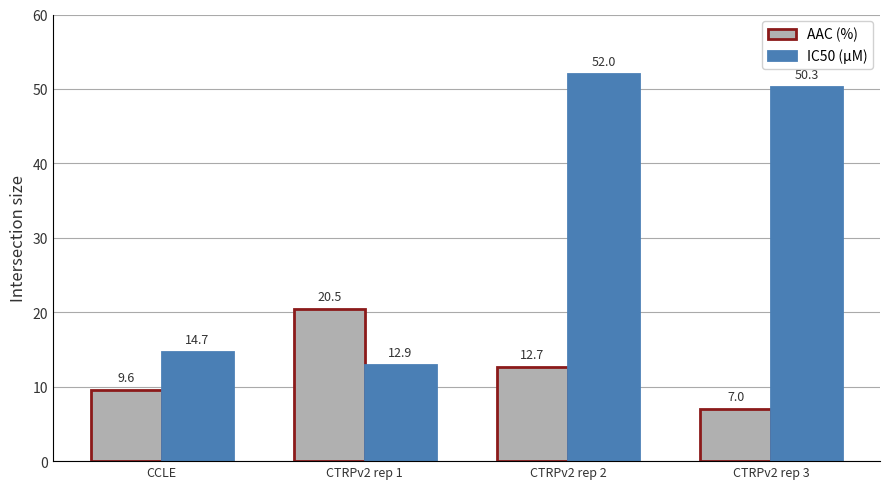

Is the value of IC50 (µM) at CCLE greater than the value of AAC (%) at CCLE?

Yes